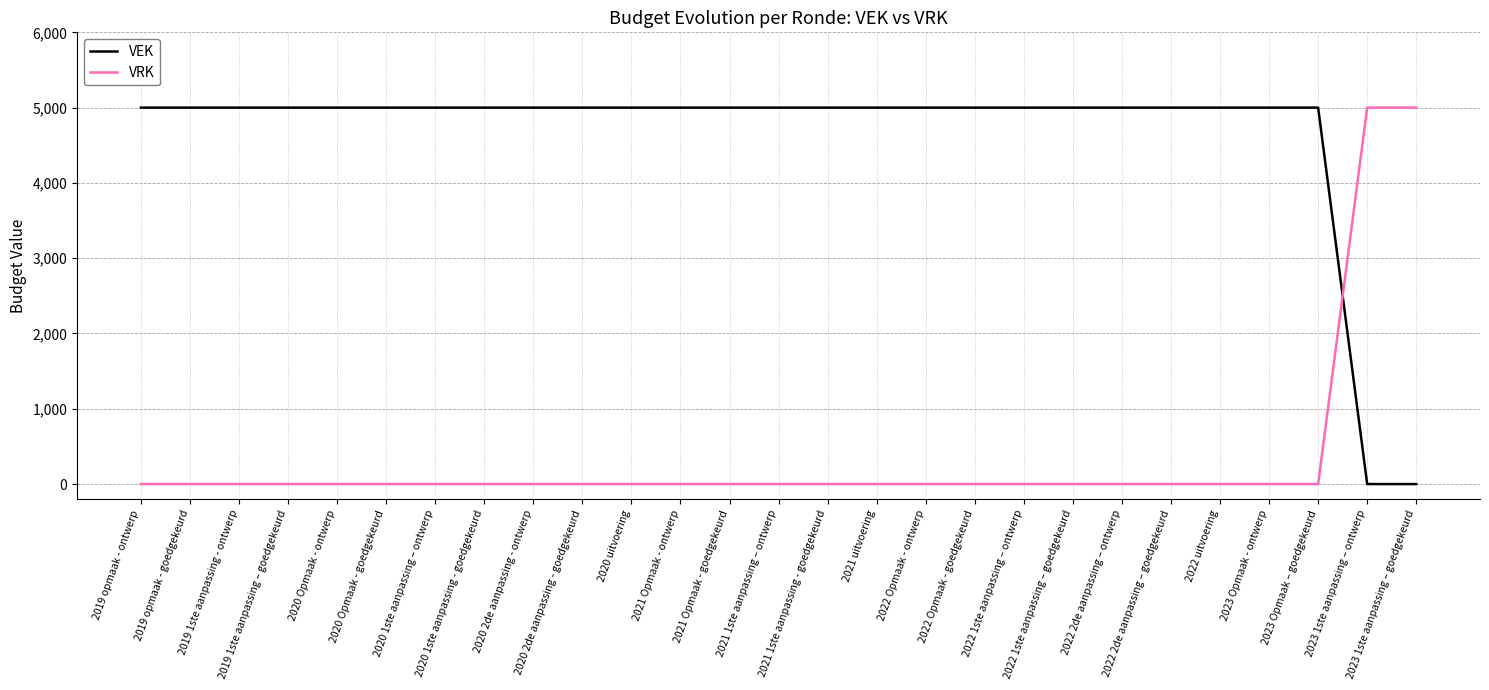

Which series has the largest total across all categories?

VEK